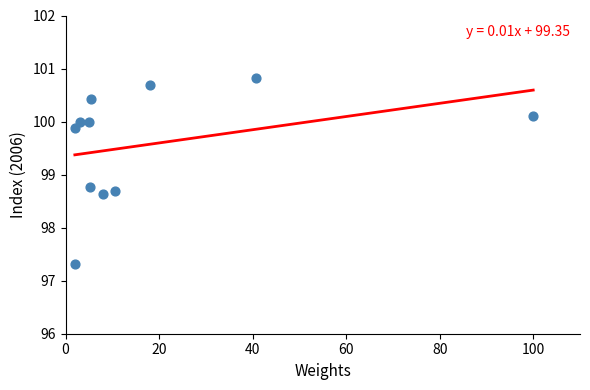

What is the average Y value?

99.6